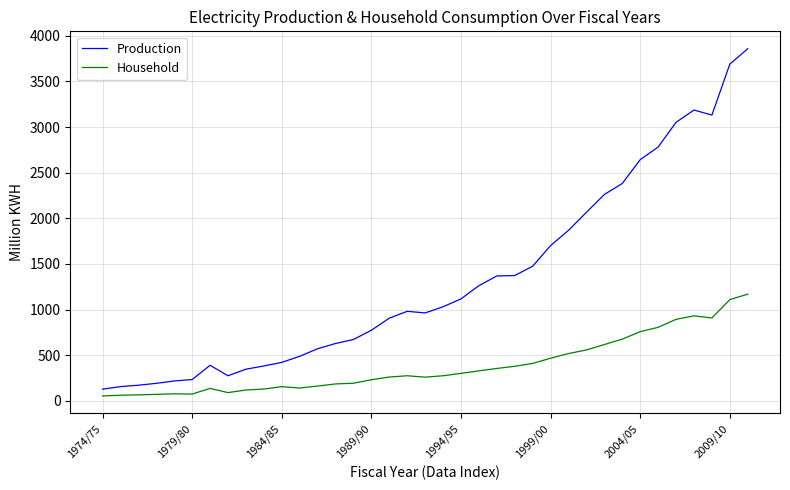

True or false: Production has more than 2 interior local peaks.

True